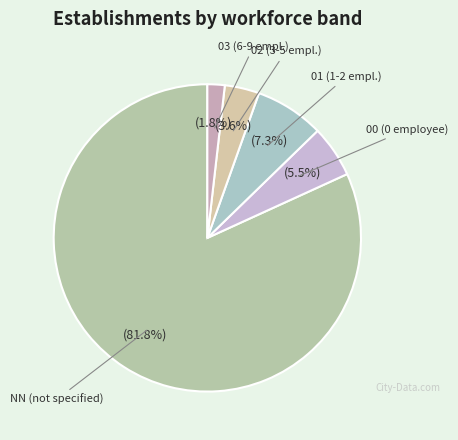

To the nearest percent, what is the average slice percentage?

20%